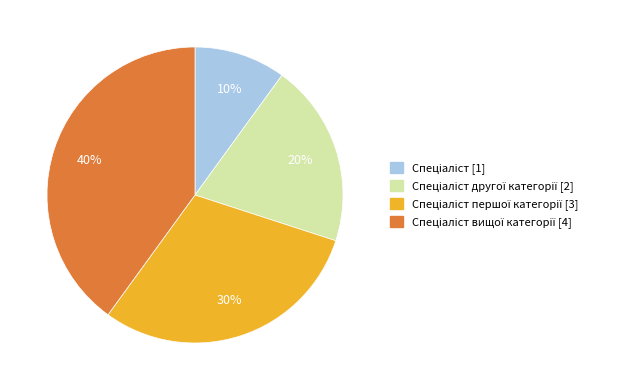

Does any single category account for the majority?

No